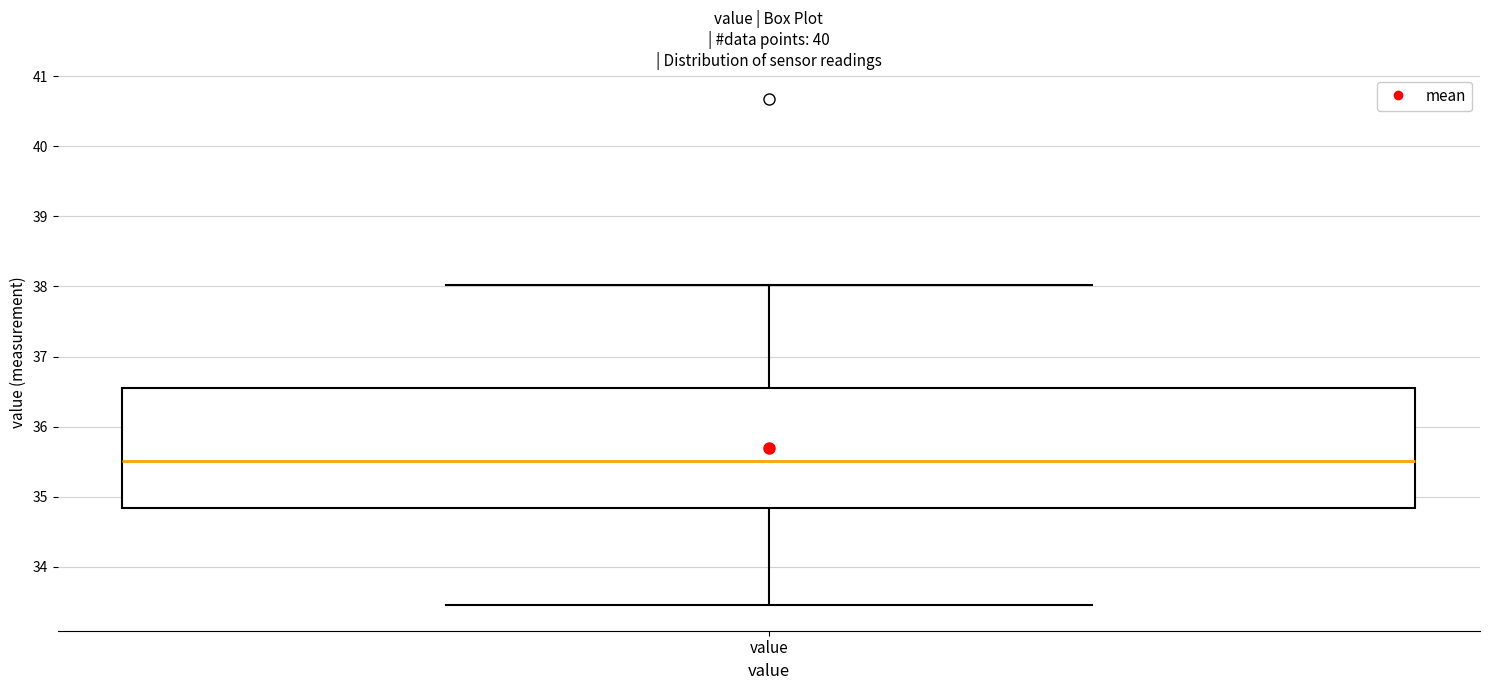

Transcribe this box plot: give where the median line is, the range the box spans, and where the two whiskers end, as read against the y-axis. The values are not printed on the chart, so give them approximately, as read against the axis.

median 35.5, box 34.8 to 36.6, whiskers 33.5 to 38.0